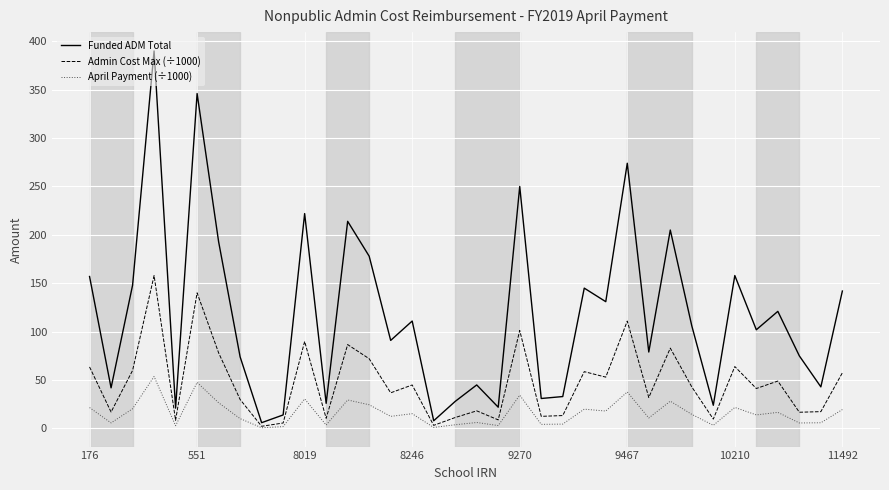

Rank the series by their average value, from highest to lowest.

Funded ADM Total, Admin Cost Max (÷1000), April Payment (÷1000)